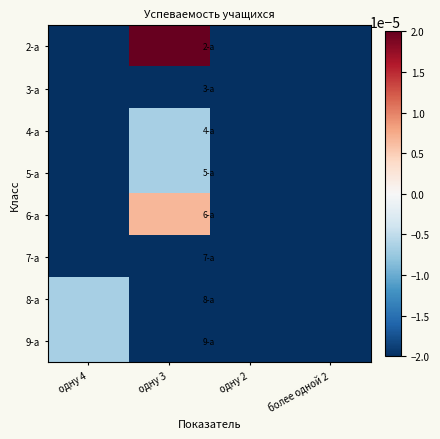

Which series has the largest total across all categories?

2-а